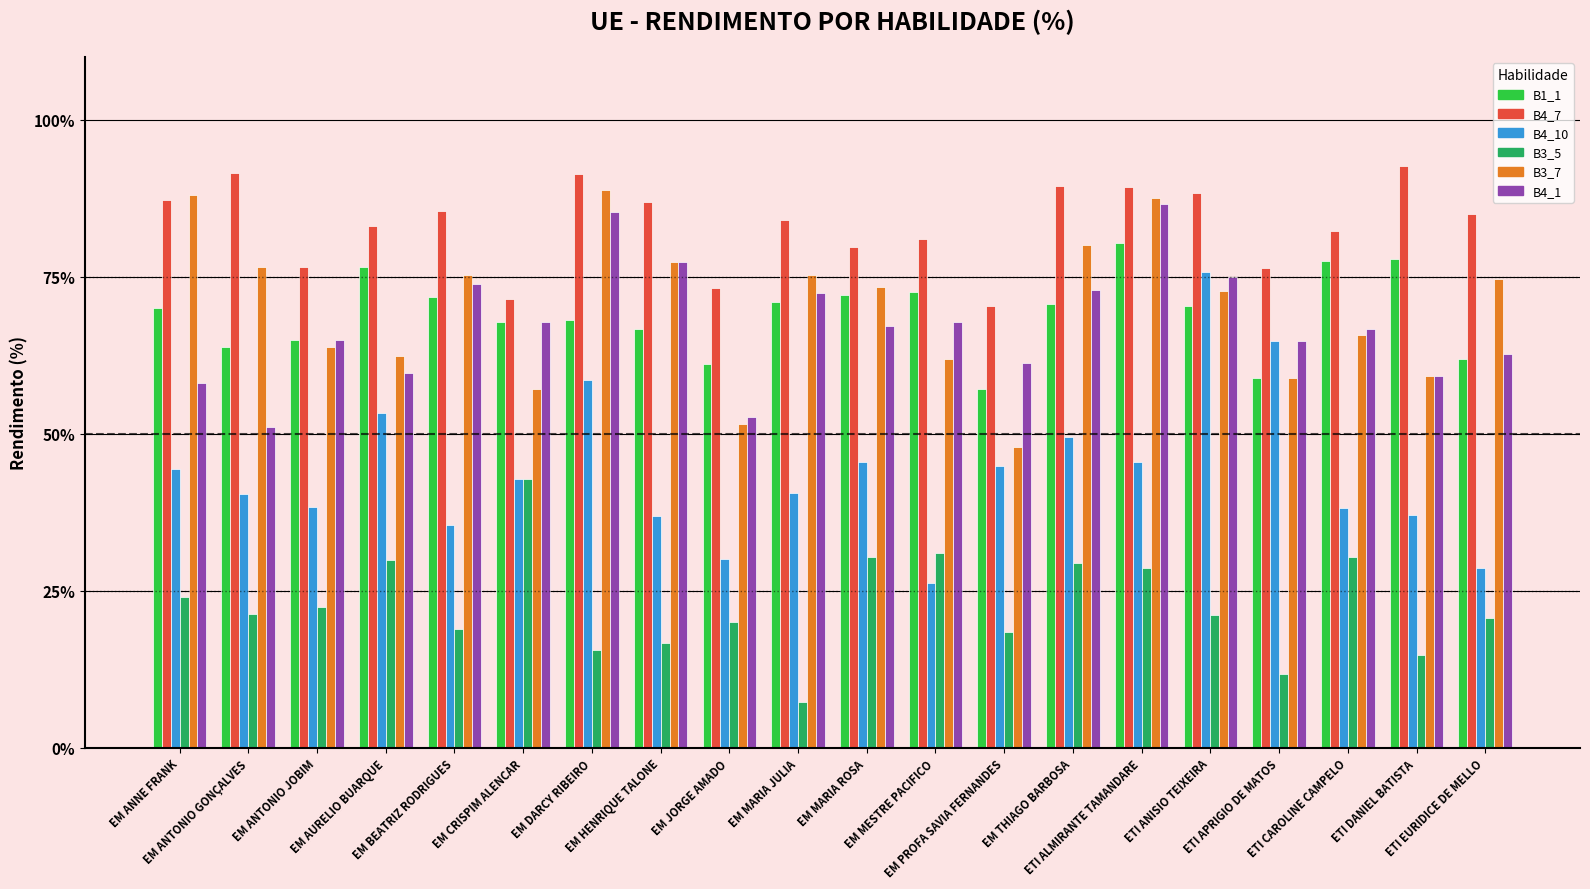

At EM THIAGO BARBOSA, list the series in order from largest to smallest.

B4_7, B3_7, B4_1, B1_1, B4_10, B3_5